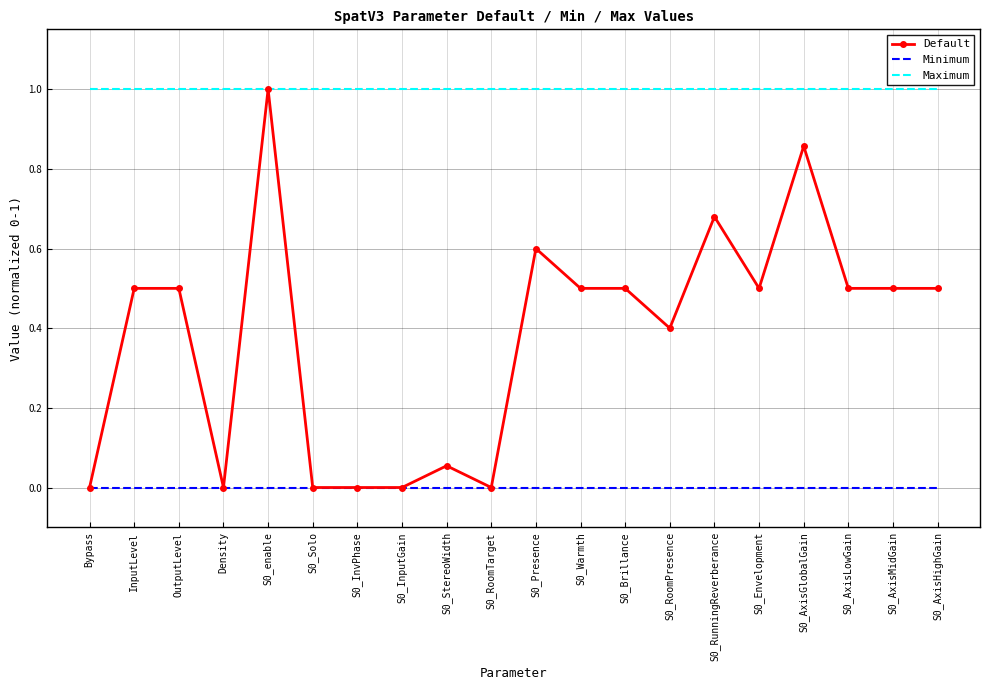

What position from the left is S0_Brillance?

13